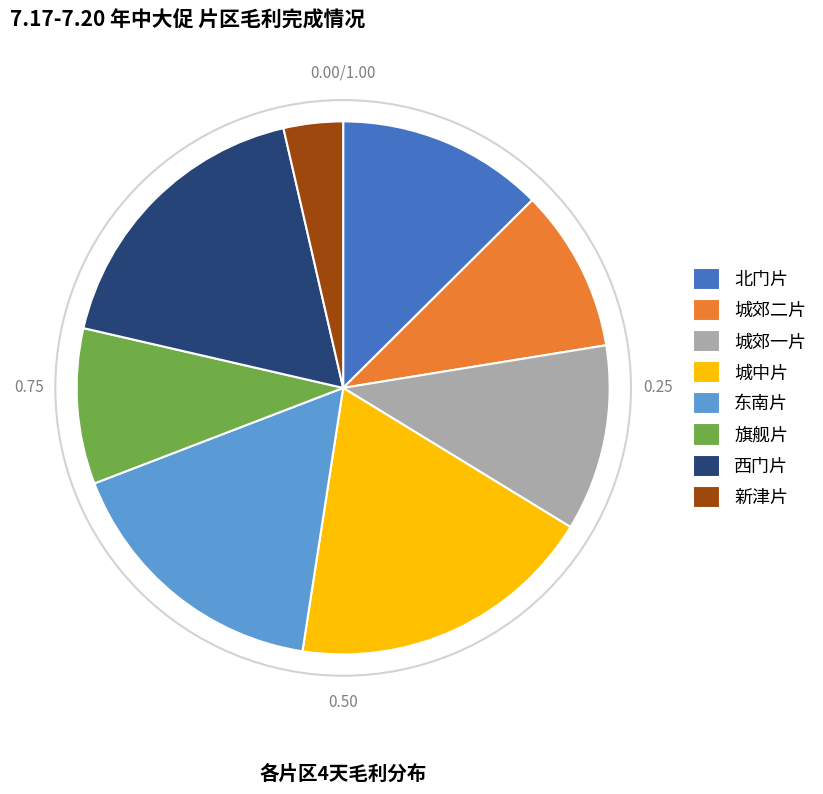

What is the smallest slice in the pie chart?

新津片